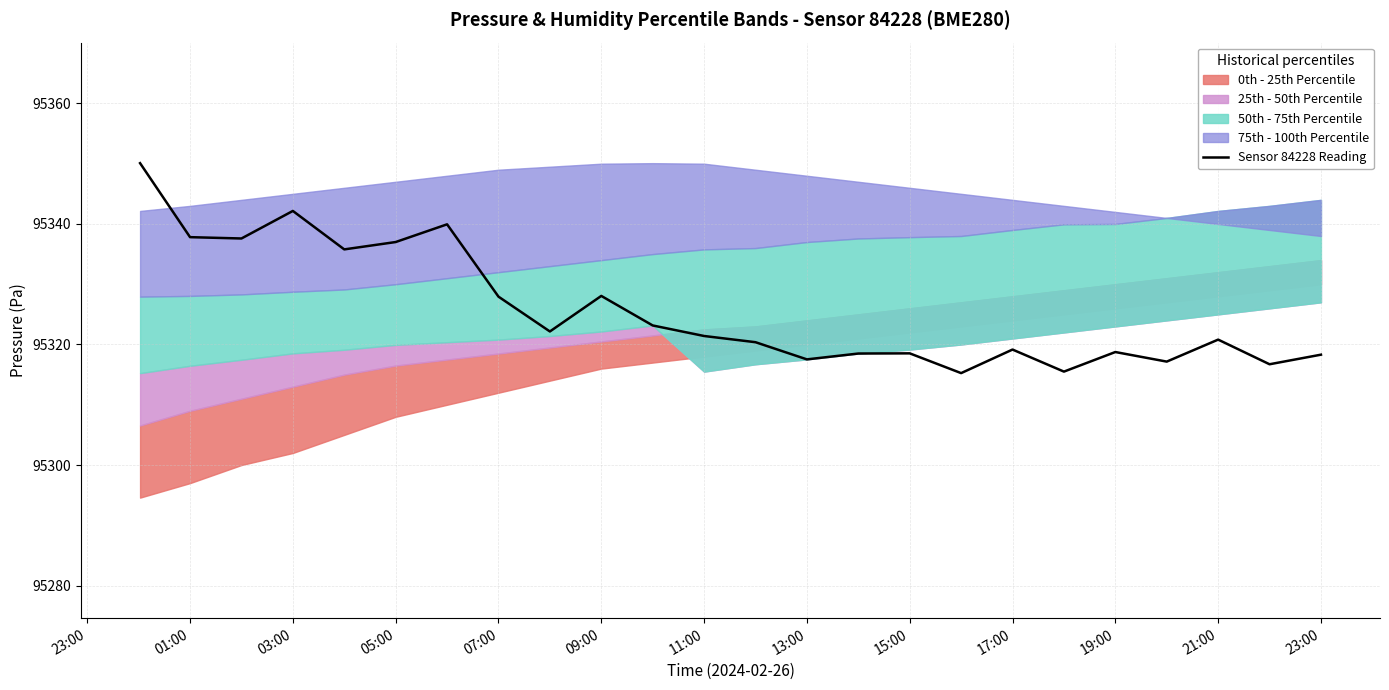

The value of Sensor 84228 Reading at 11:00 is 59774.5. True or false?

False